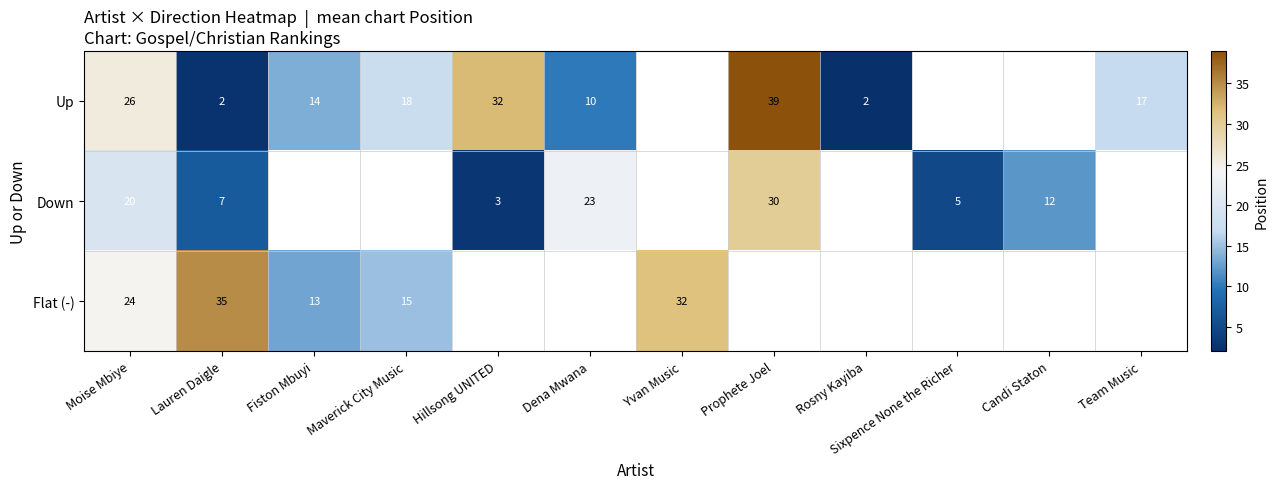

Which has a higher value, Fiston Mbuyi or Moise Mbiye?

Moise Mbiye